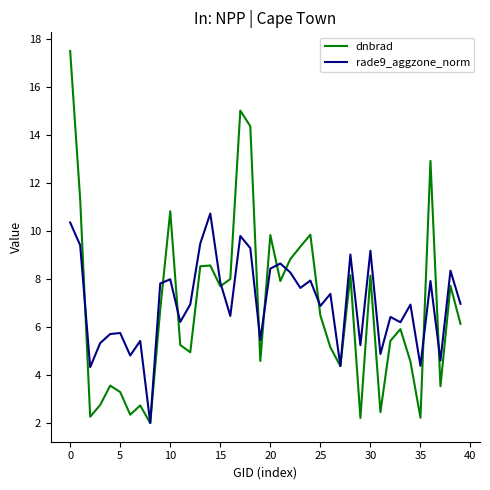

Which series has the largest range (max minus min)?

dnbrad